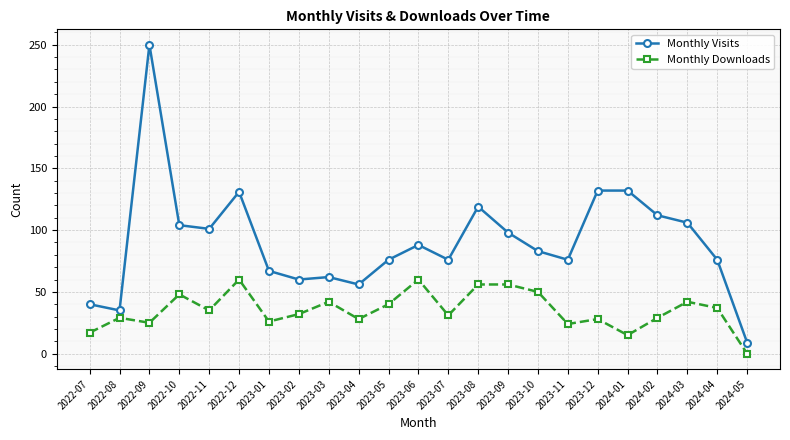

What is the difference between the second highest and second lowest values in the Monthly Visits series?

97